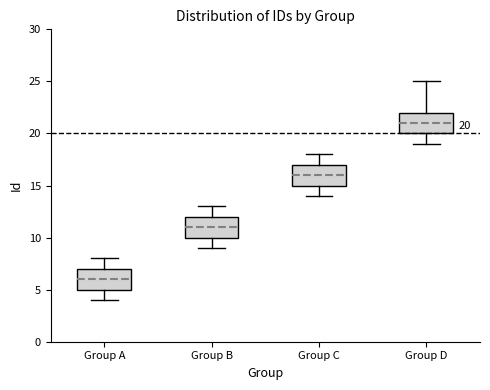

Which box's median line is the highest?

Group D